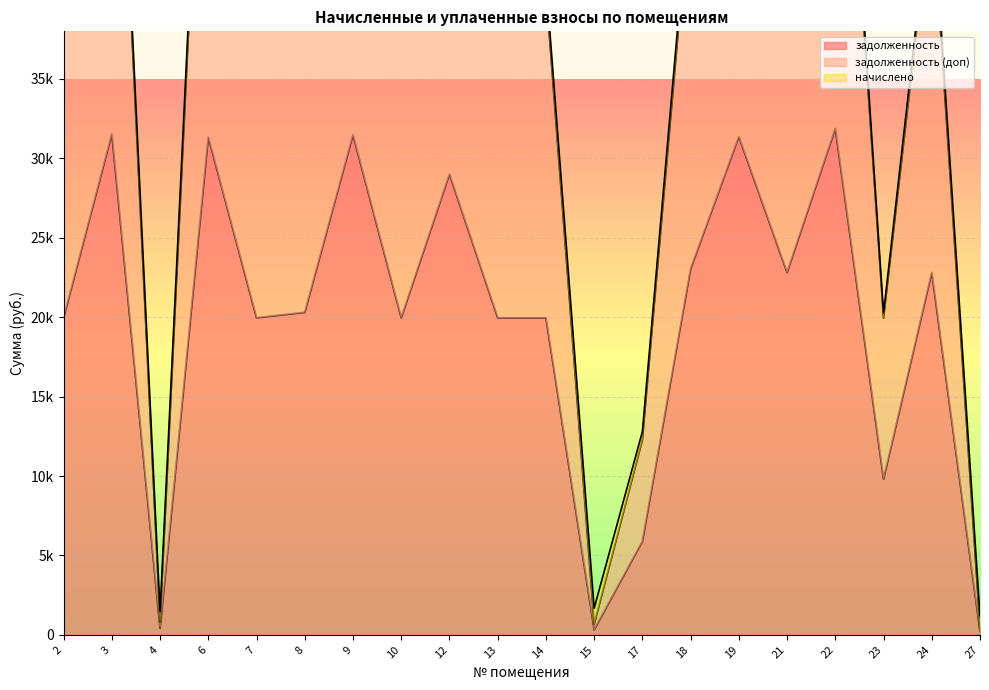

What value does the задолженность series have at 13?

19962.6